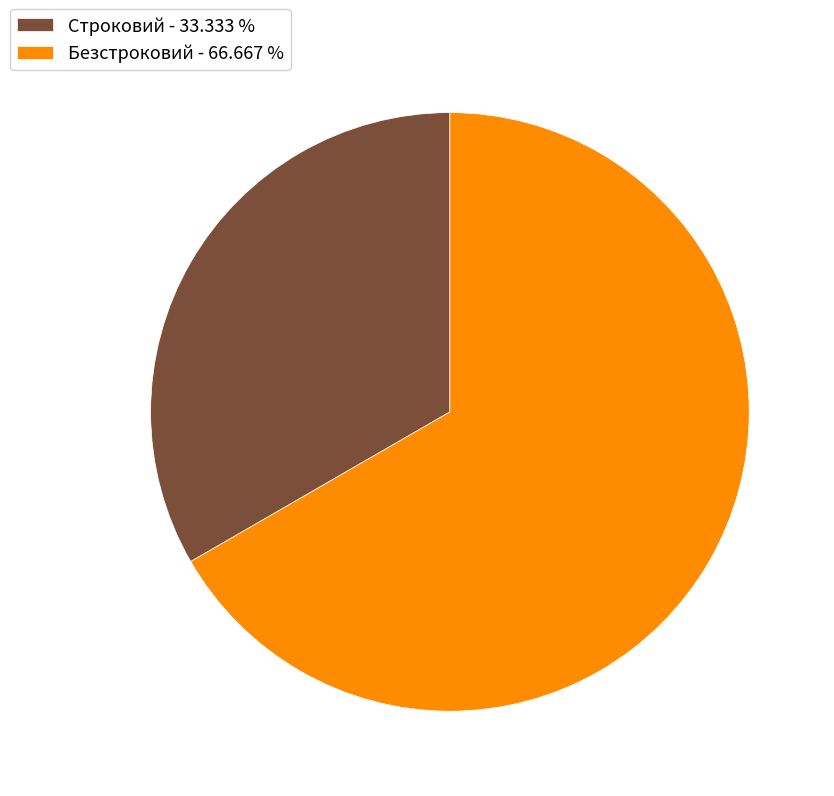

Which slice is the largest?

Безстроковий